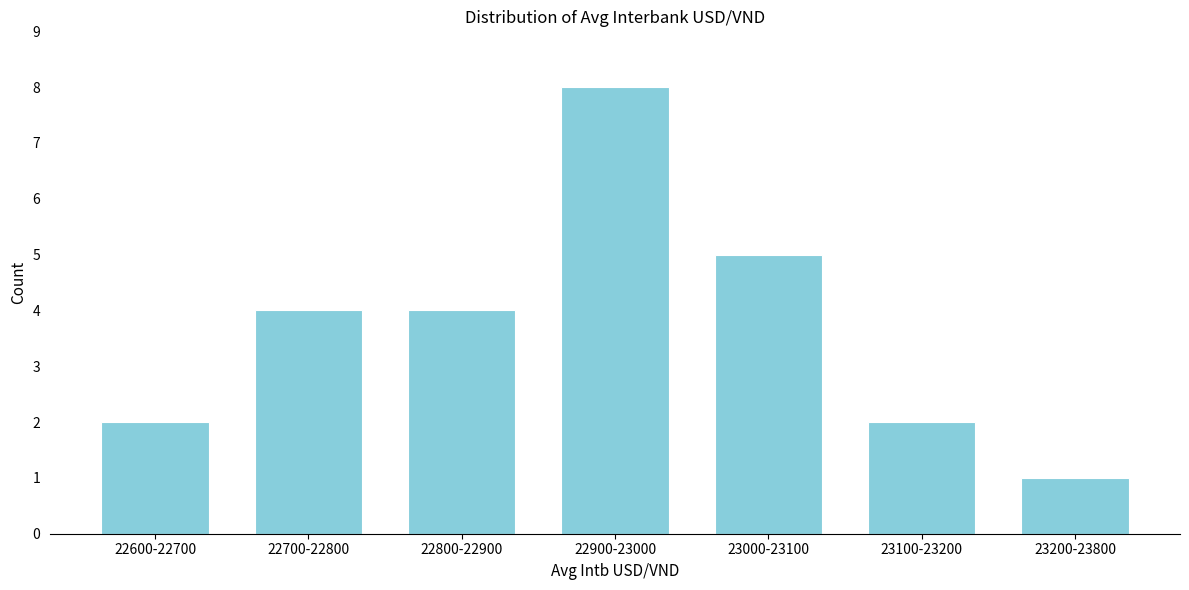

Reading left to right, what are all the values shown in this chart?

2	4	4	8	5	2	1